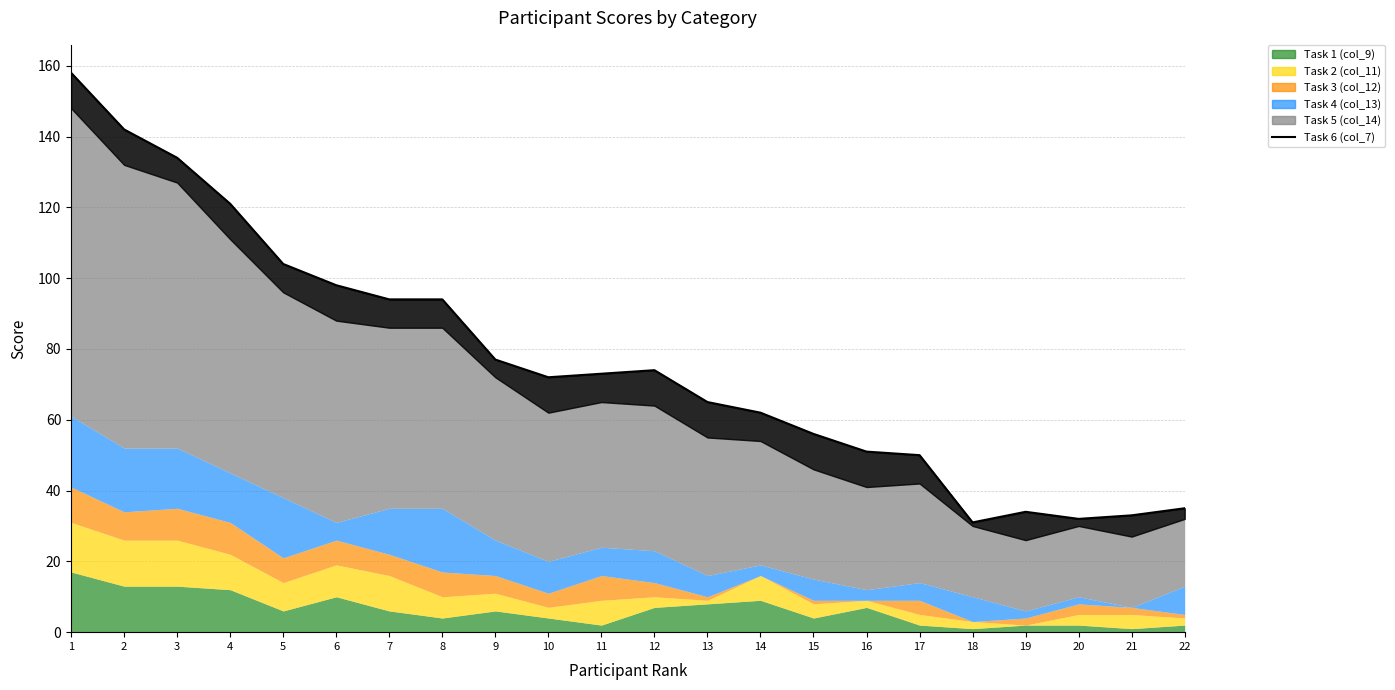

What is the minimum value shown in the chart?

31